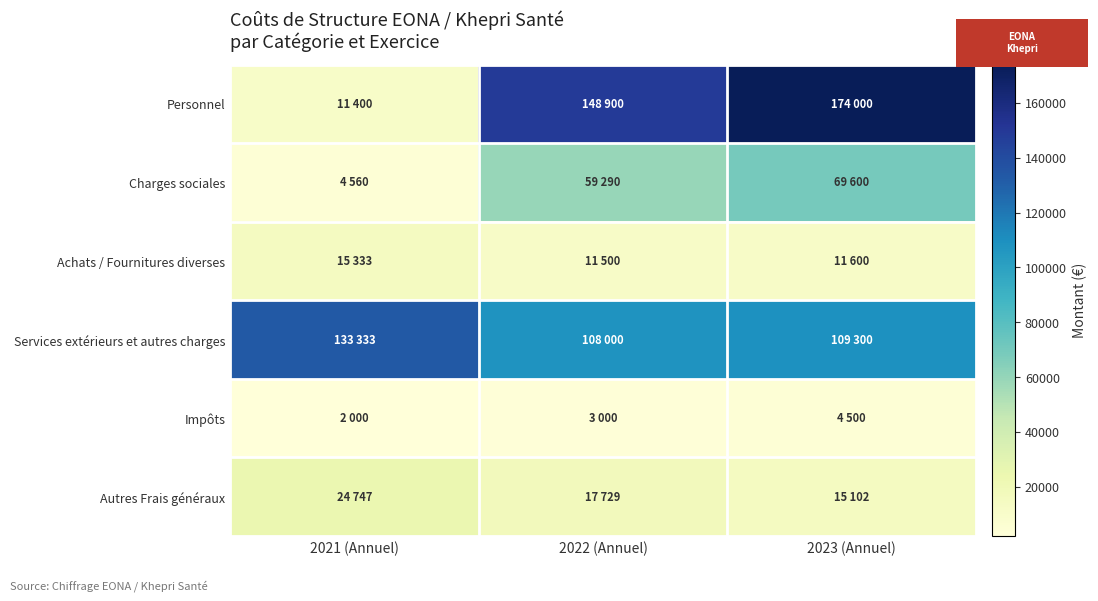

Which category has the lowest value across all series?

2021 (Annuel)